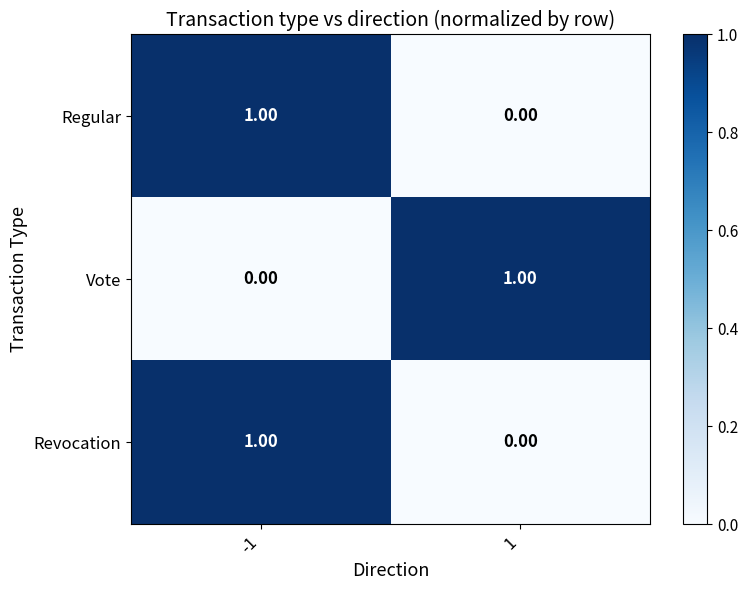

At how many categories does at least one series exceed 0?

2